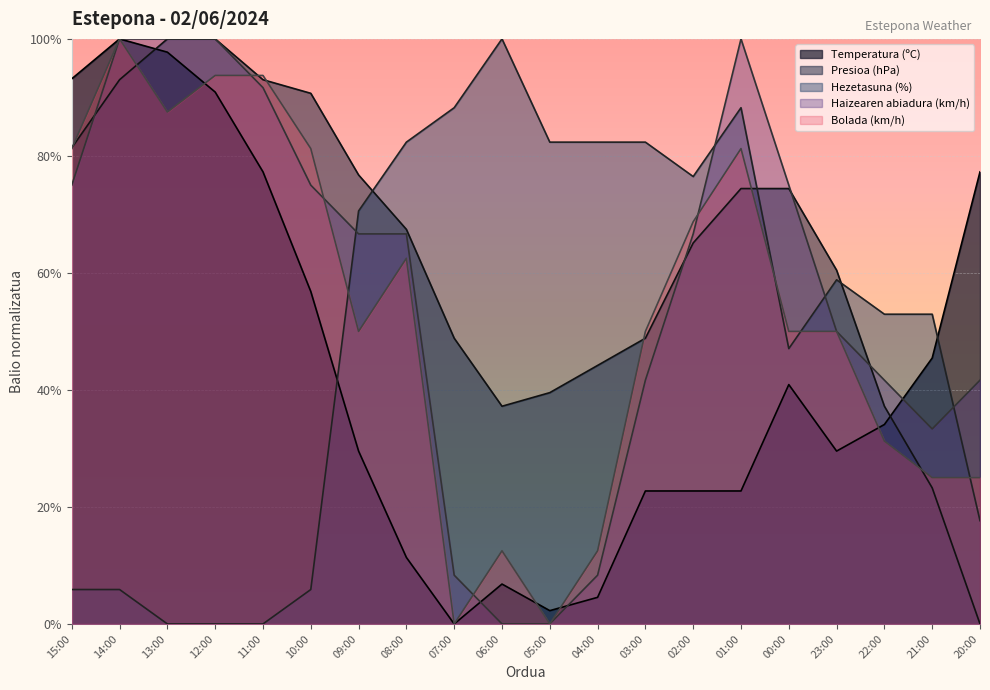

Rank the series at 00:00 from highest to lowest value.

Haizearen abiadura (km/h), Presioa (hPa), Bolada (km/h), Hezetasuna (%), Temperatura (ºC)